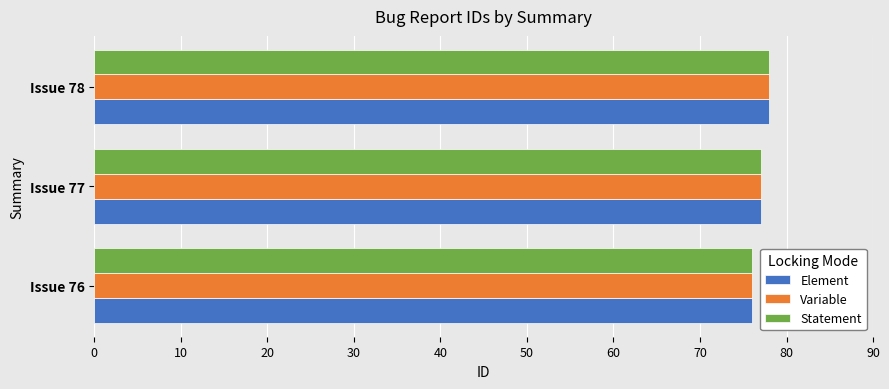

What are all the series names shown in the legend?

Element, Variable, Statement